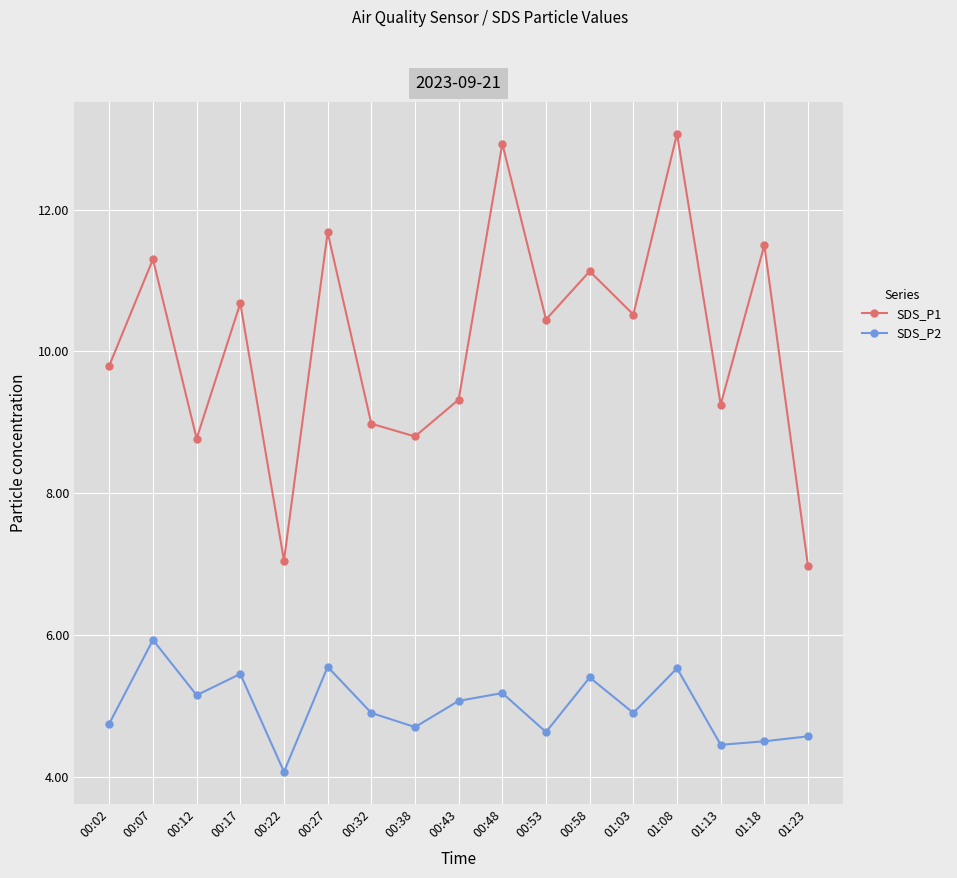

What is the difference between the highest and lowest values at 01:03?

5.6